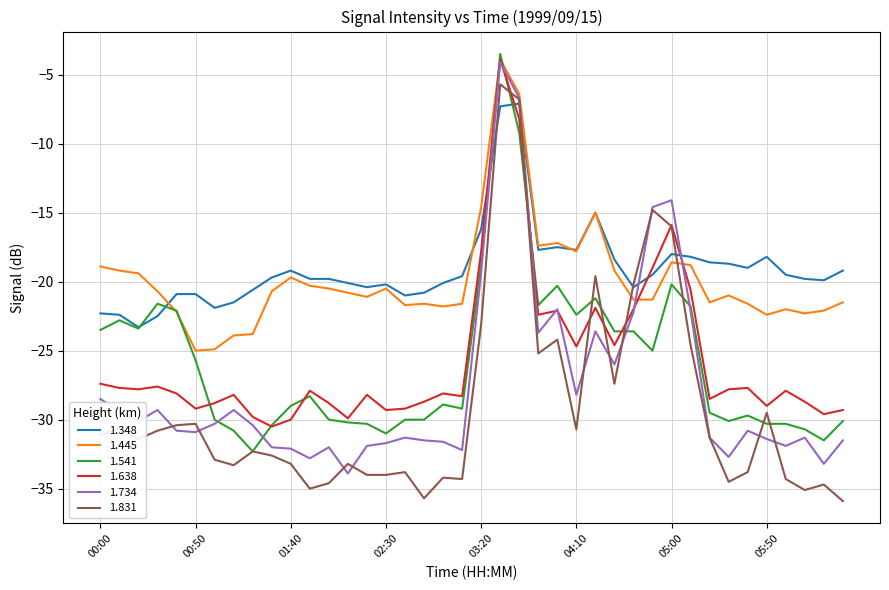

Which series has the widest spread of values?

1.831